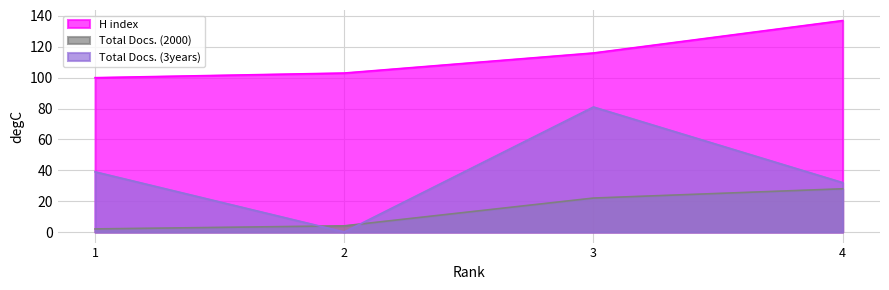

What is the total value across all series at 1?

141